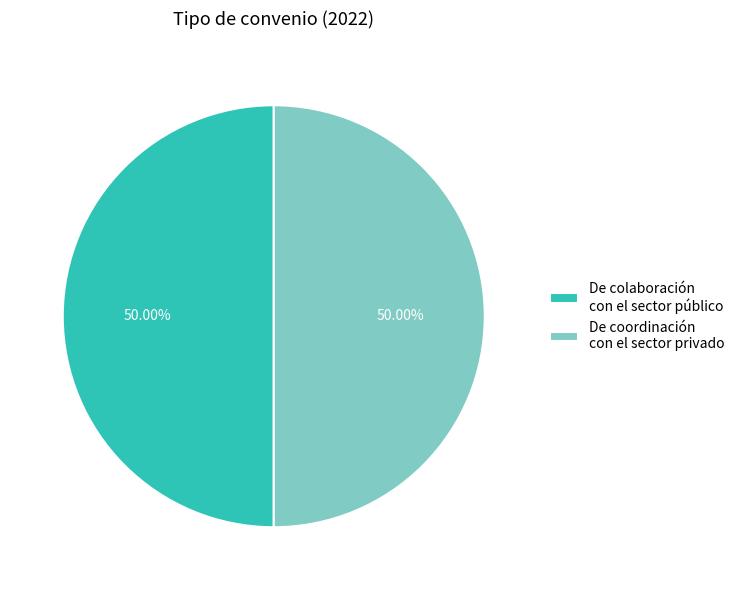

To the nearest percent, what percentage of the pie is De colaboración con el sector público?

50%